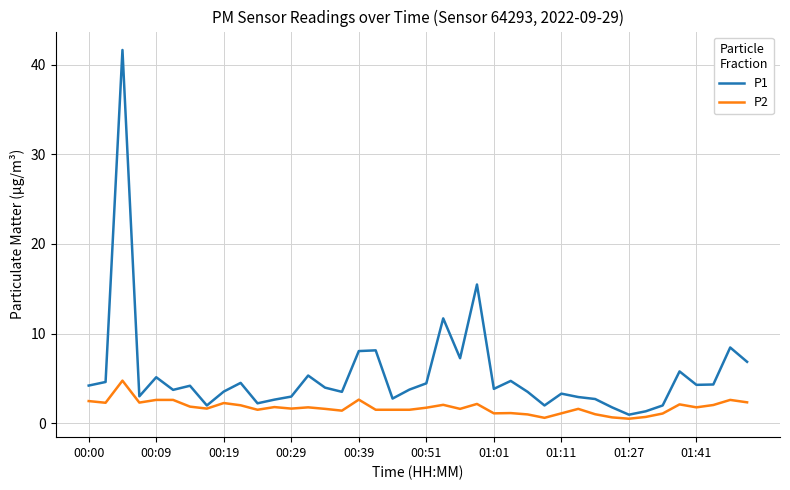

List the series in order of their peak value, lowest first.

P2, P1